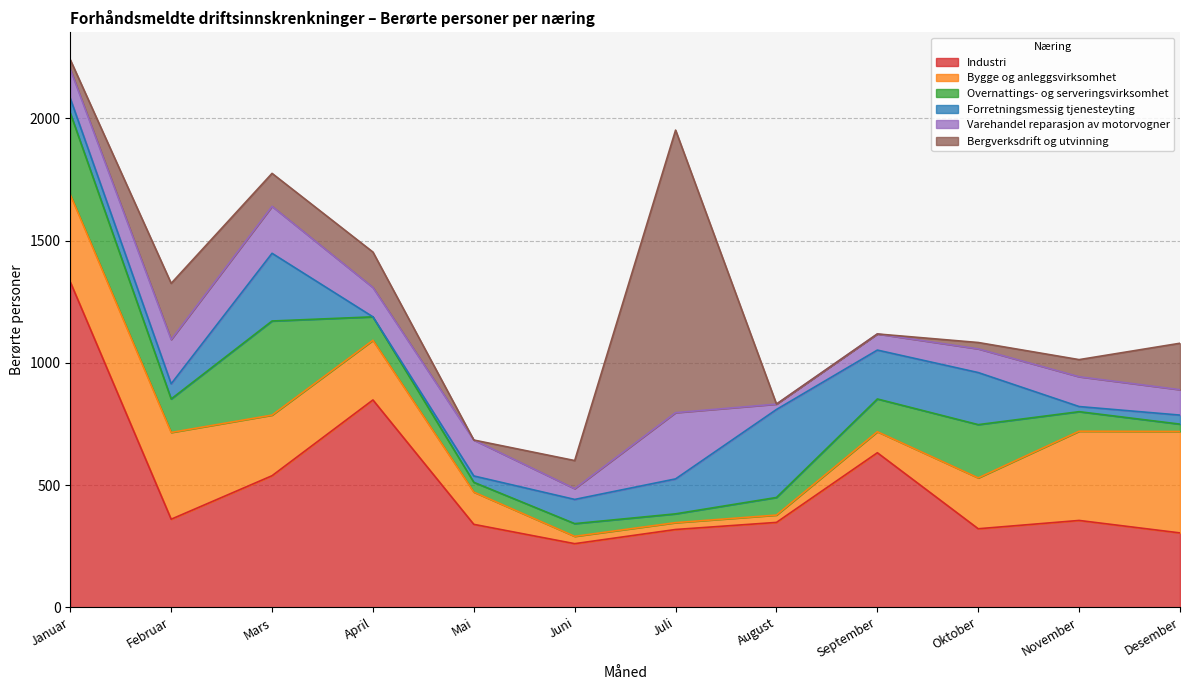

What is the value of the Varehandel reparasjon av motorvogner point at the 9th from the left?

66